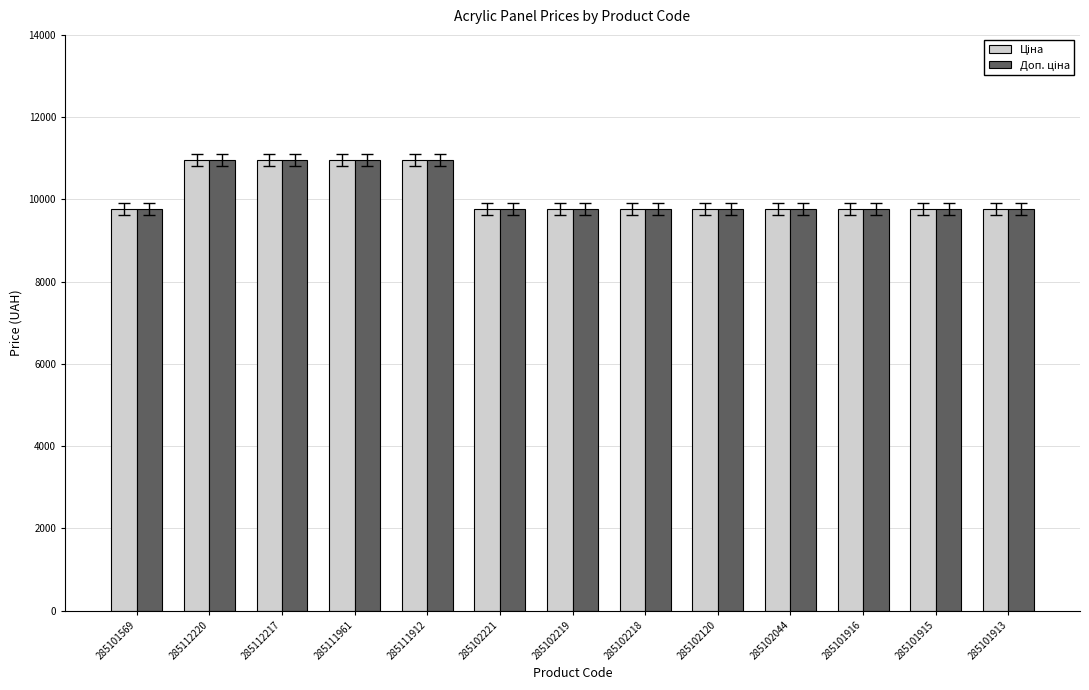

What is the greatest value displayed?

10952.0